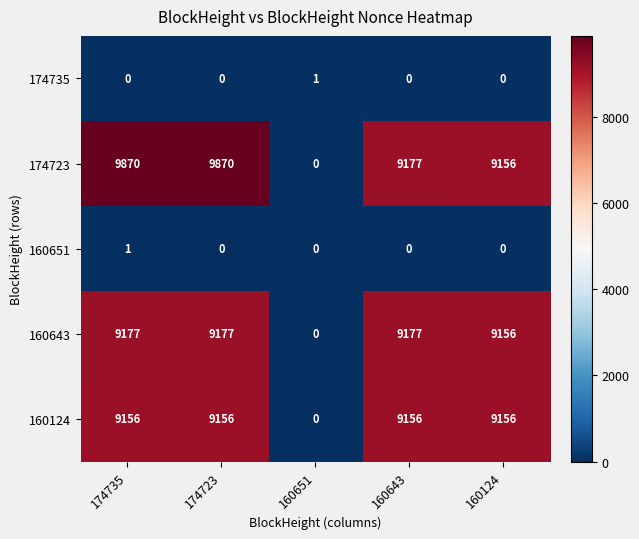

The value of 174723 at 174735 is 9870. True or false?

True